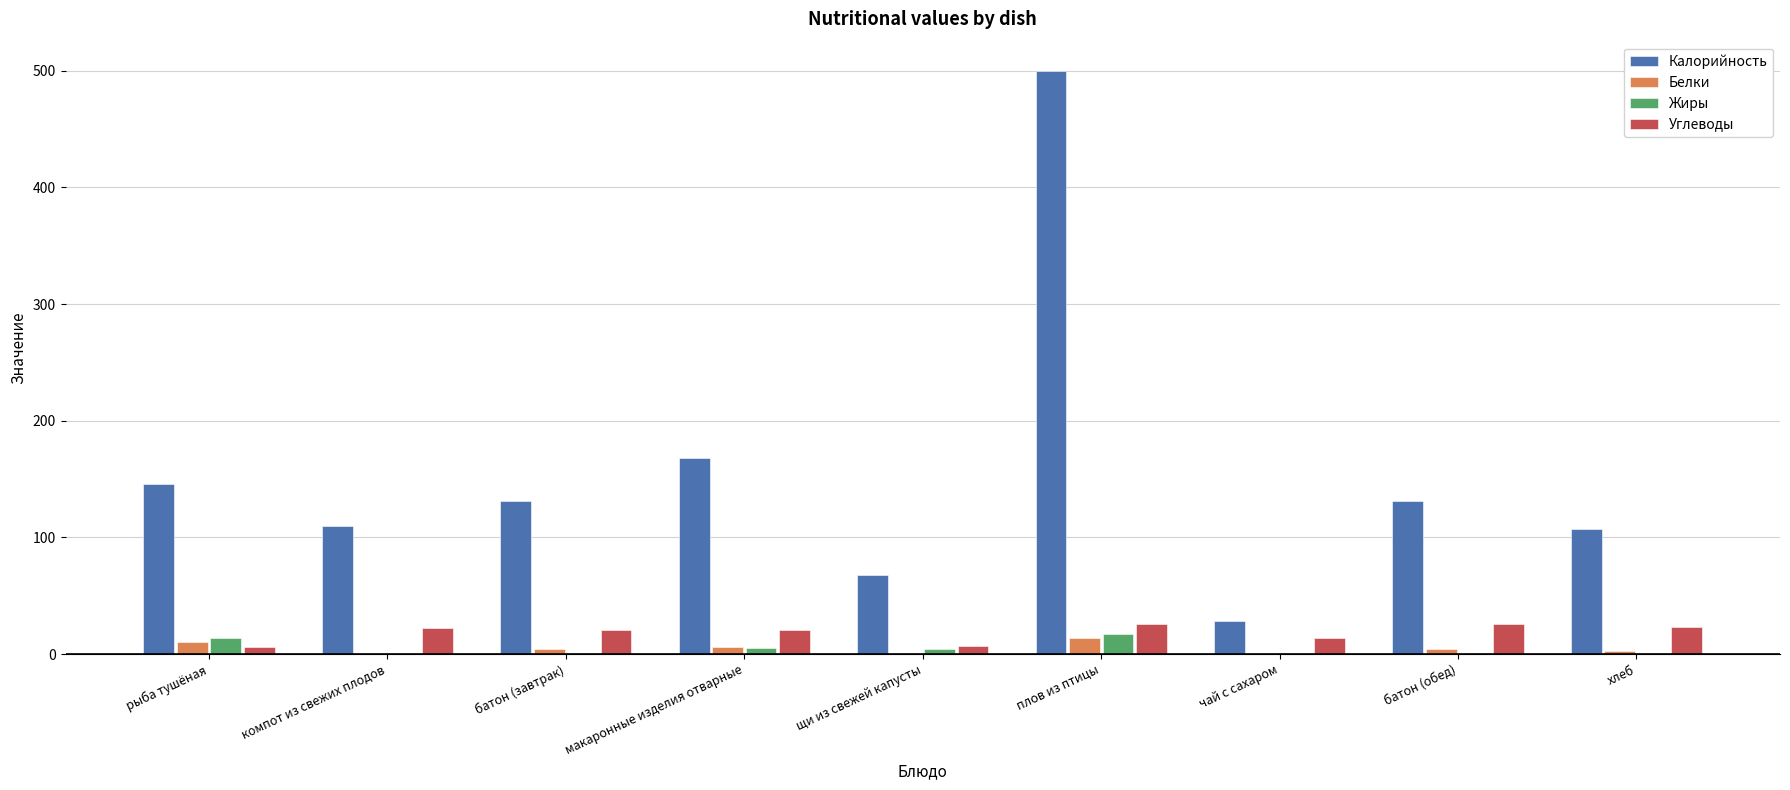

The value of Калорийность at щи из свежей капусты is 28. True or false?

False